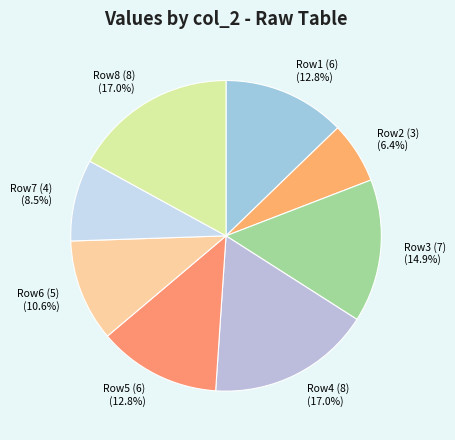

Is there any slice that represents more than half of the pie?

No